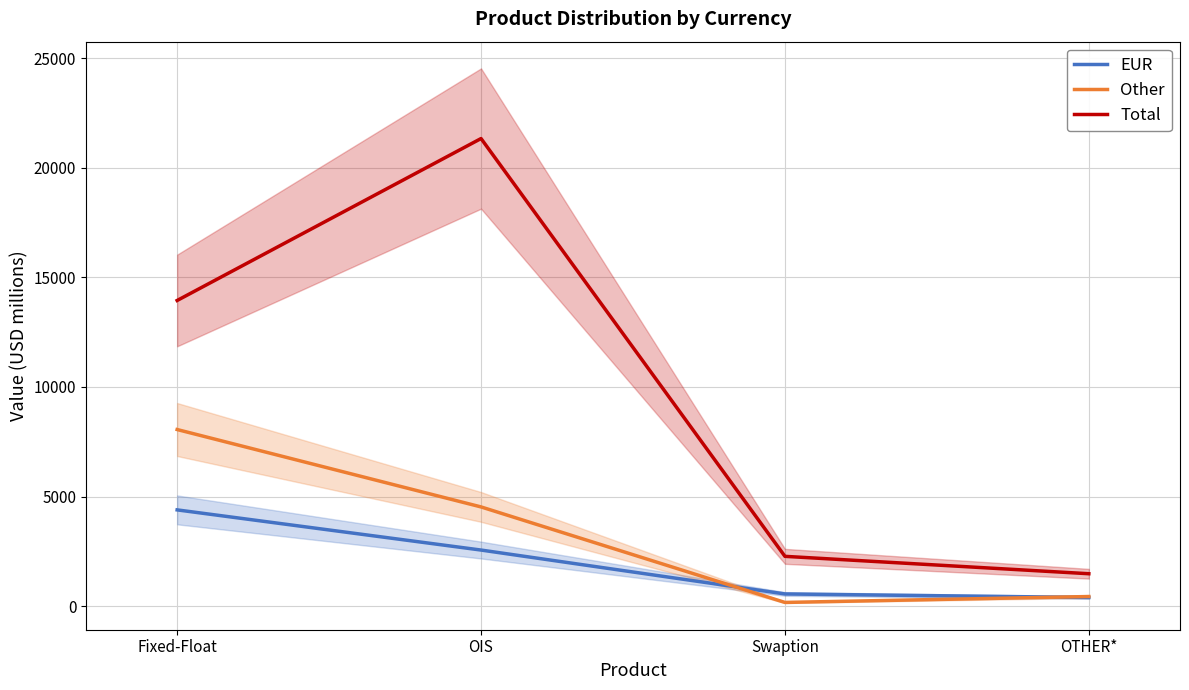

Between OIS and OTHER*, which series saw the biggest shift?

Total